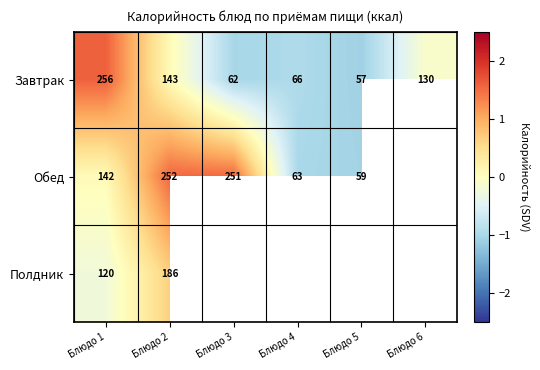

Where does the Завтрак series first go above 0?

Блюдо 1